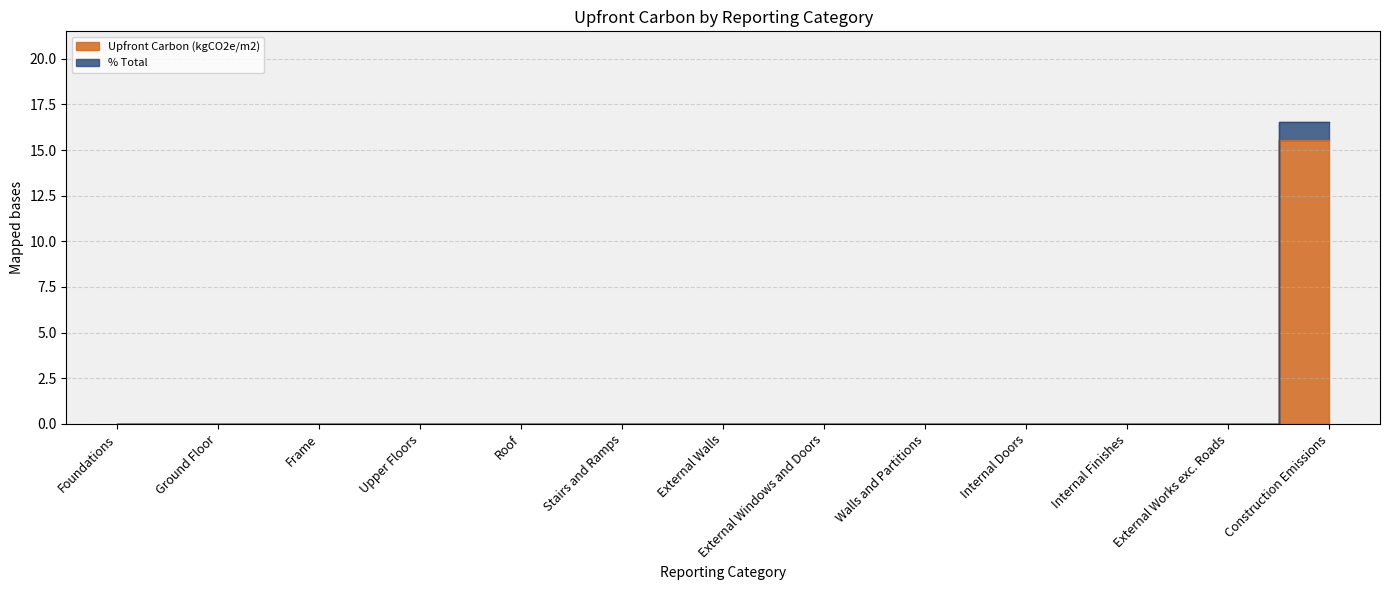

Does the chart display data point markers on the line(s)?

No